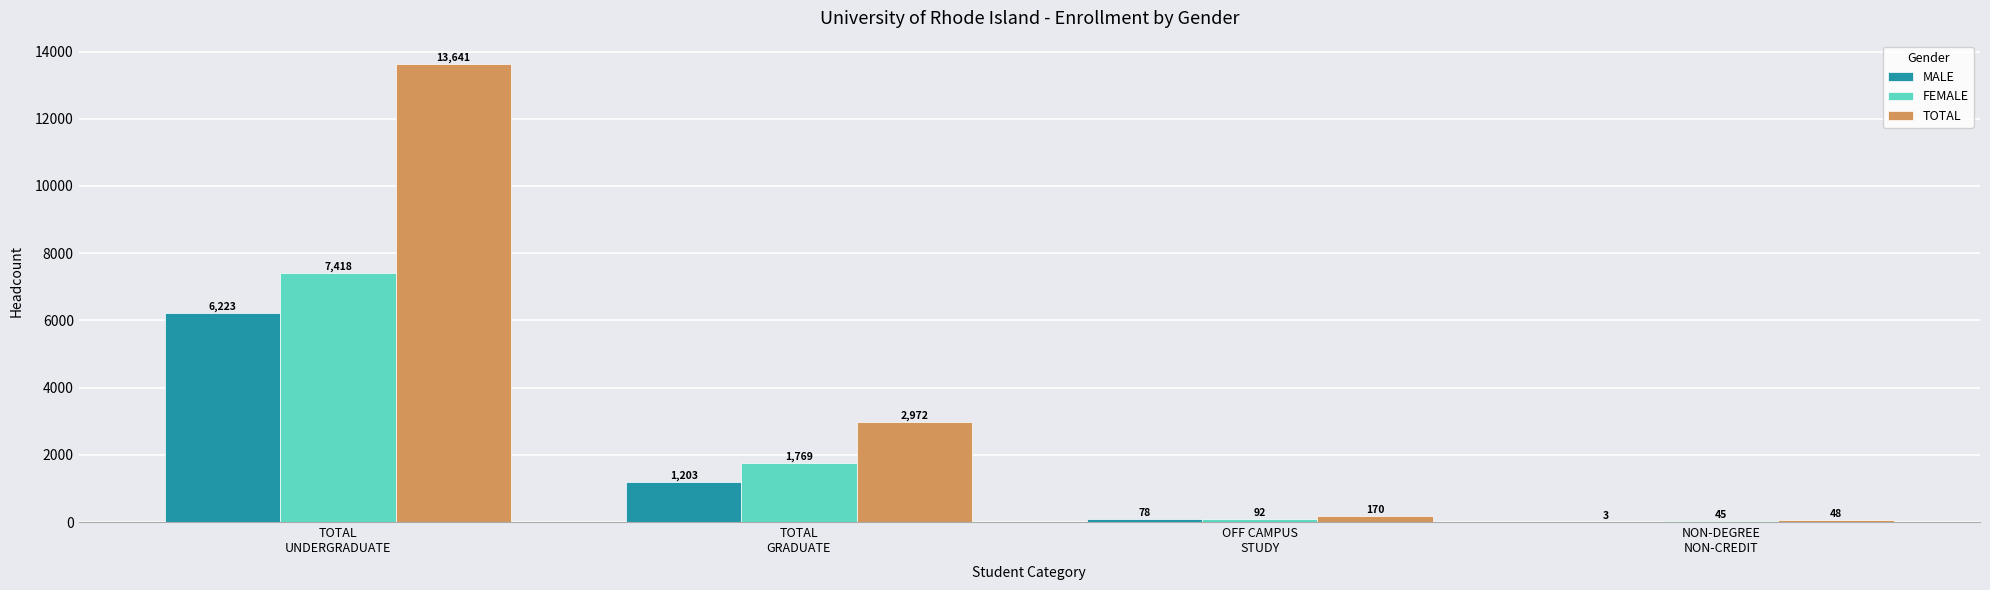

Which series has the largest total across all categories?

TOTAL